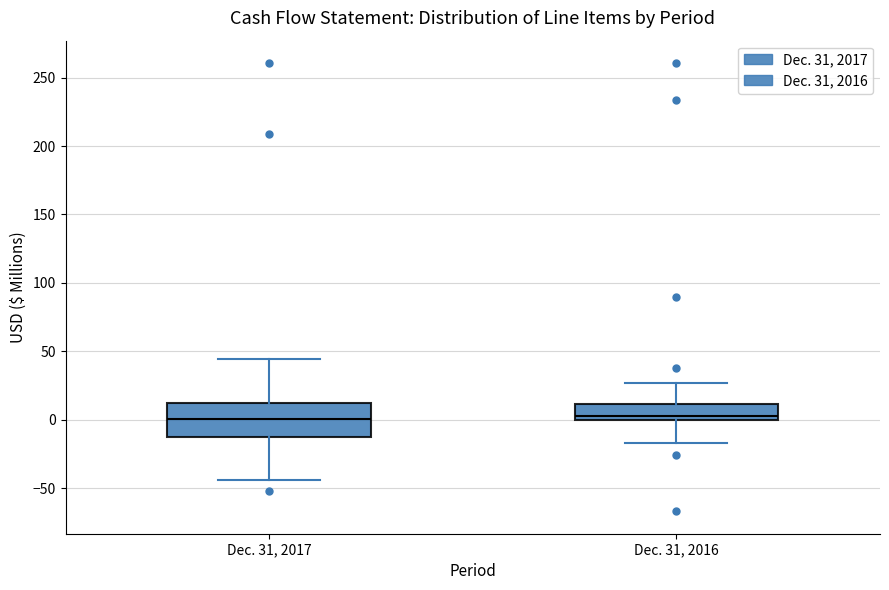

Reading left to right, transcribe this box plot: for each box, give where its median line is, the range the box spans, and where its two whiskers end, as read against the y-axis. The values are not printed on the chart, so give them approximately, as read against the axis.

Dec. 31, 2017: median 0, box -10 to 10, whiskers -45 to 45
Dec. 31, 2016: median 5, box 0 to 10, whiskers -15 to 25